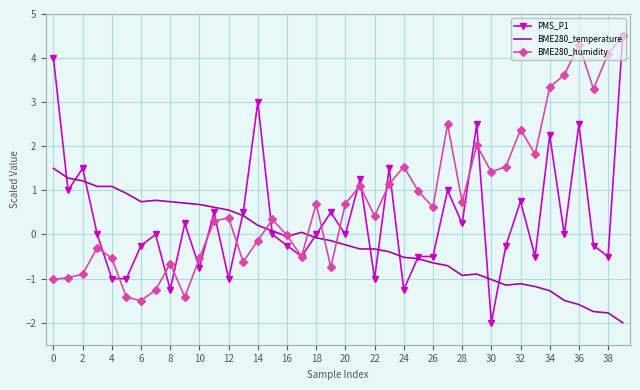

Rank the series by their average value, from highest to lowest.

BME280_humidity, PMS_P1, BME280_temperature